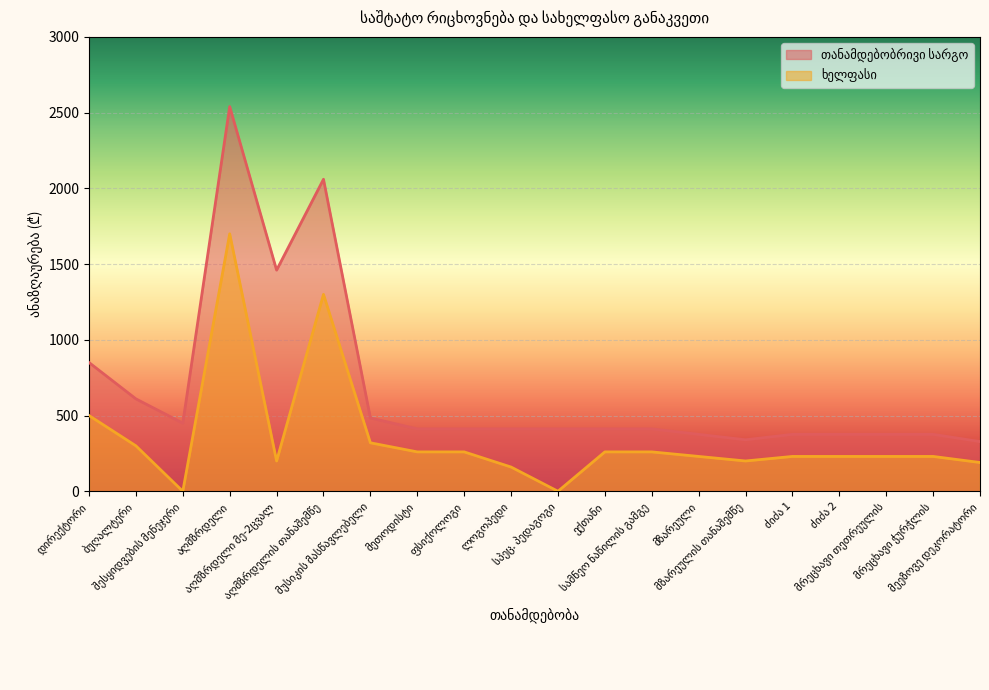

Where is the first local minimum for ხელფასი?

შესყიდვების მენეჯერი